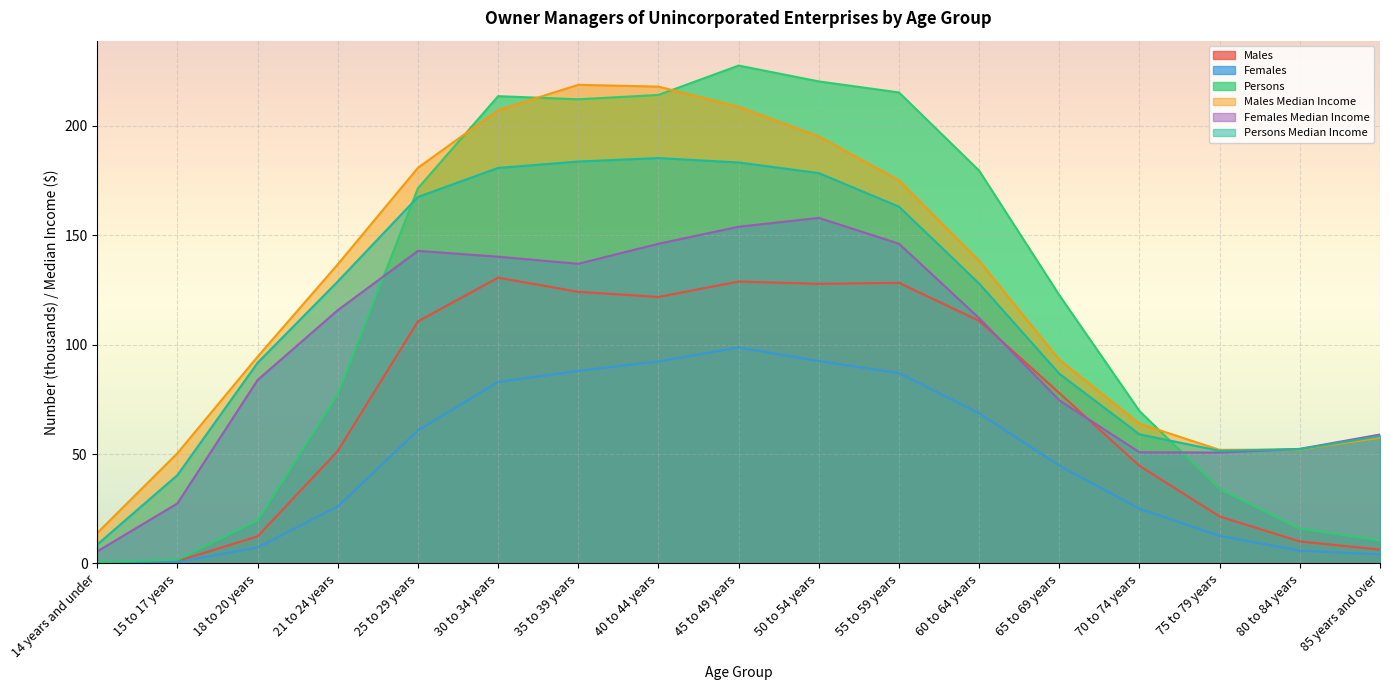

True or false: Females and Persons Median Income cross at least once.

False